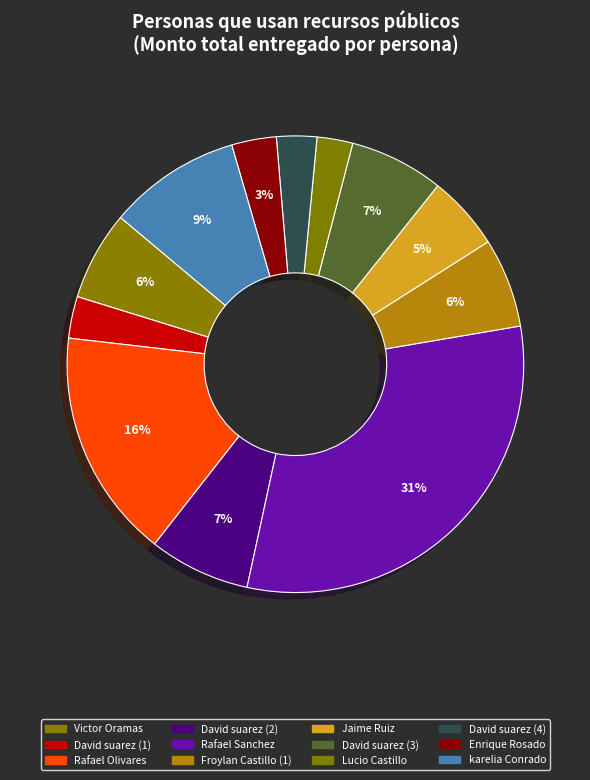

Does Lucio Castillo account for over 50% of the chart?

No